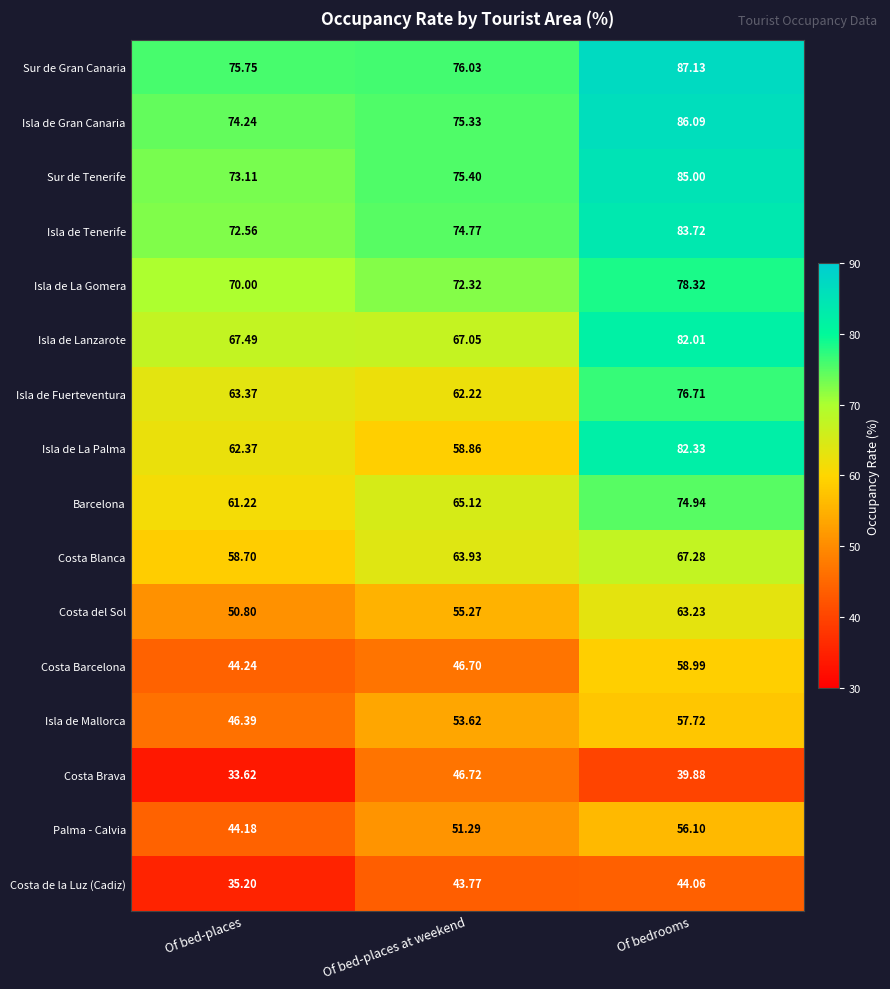

Between Of bed-places and Of bed-places at weekend, which series saw the biggest shift?

Costa Brava